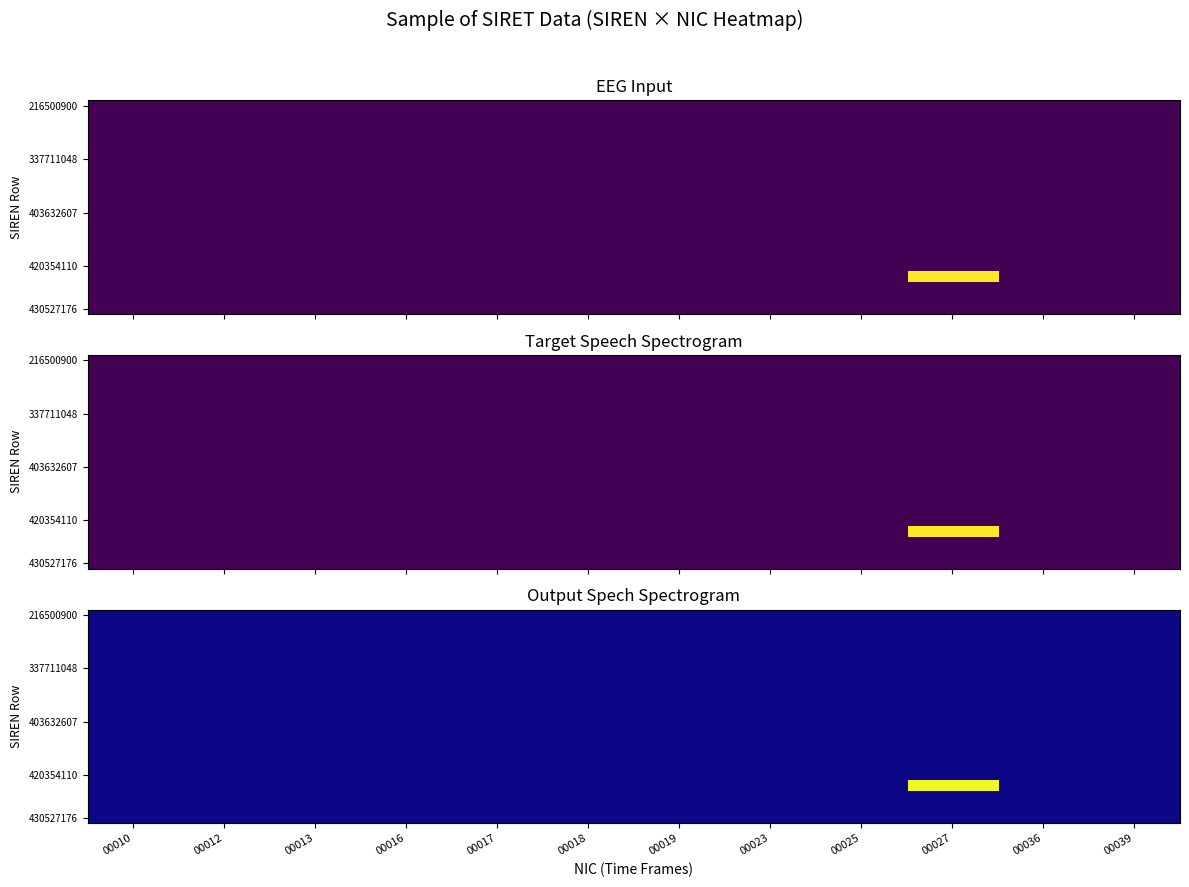

Which series changed the most between 00019 and 00039?

216500900